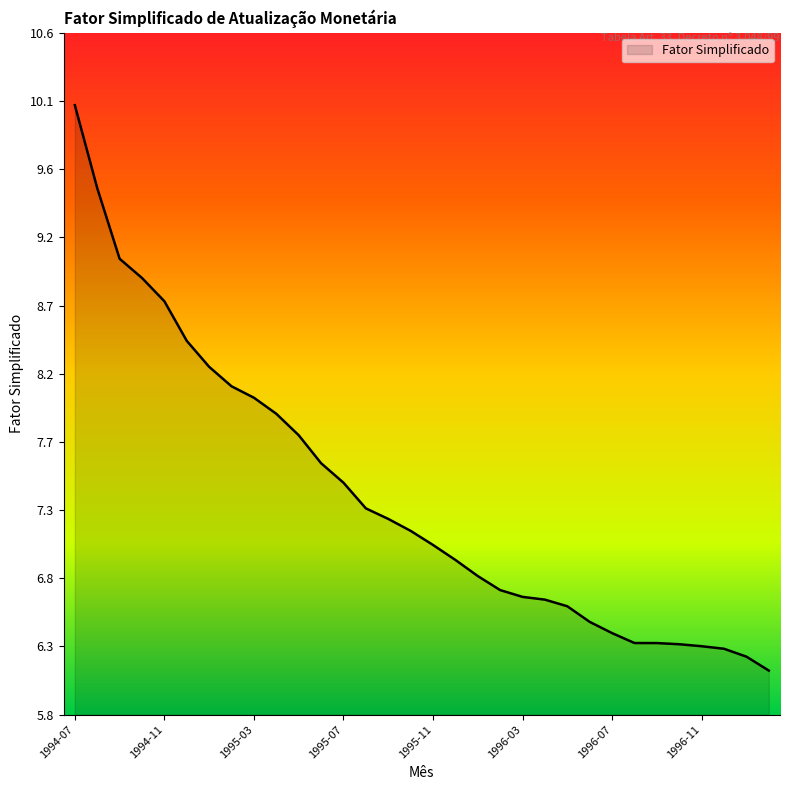

What is the maximum value shown in the chart?

10.1